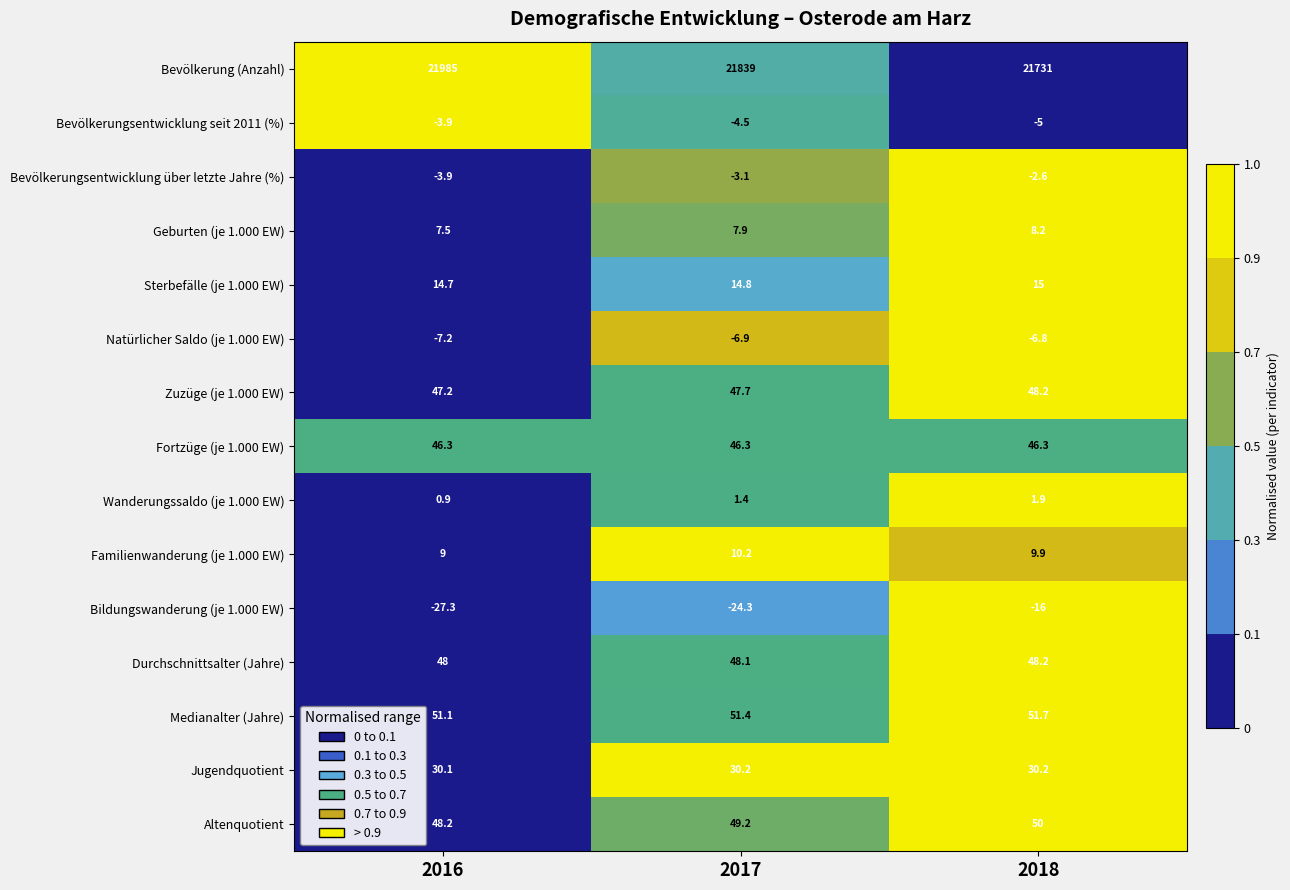

Read the Sterbefälle (je 1.000 EW) value at 2016.

14.7